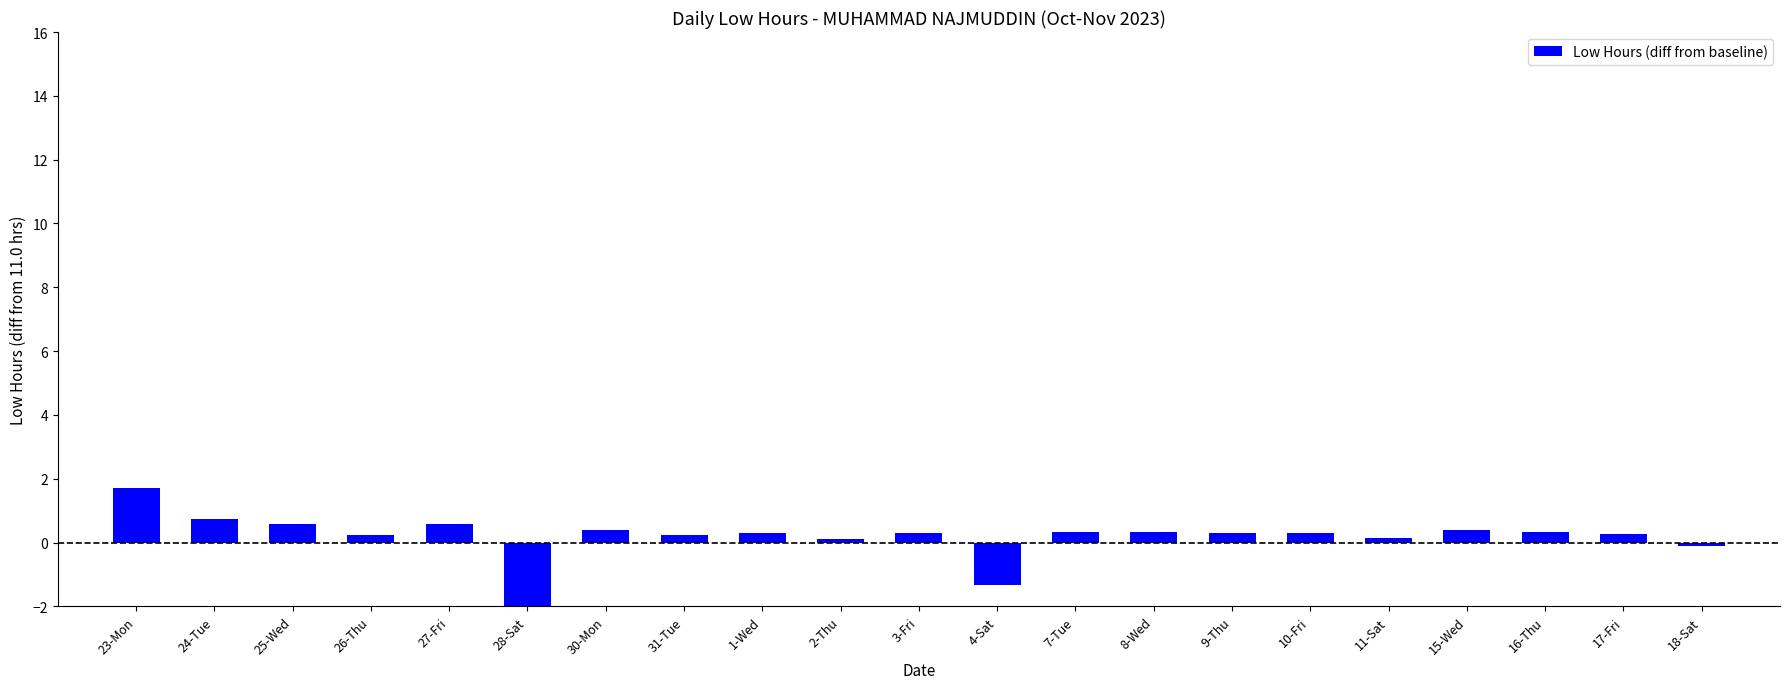

What is the change in value from 26-Thu to 28-Sat?

-11.2